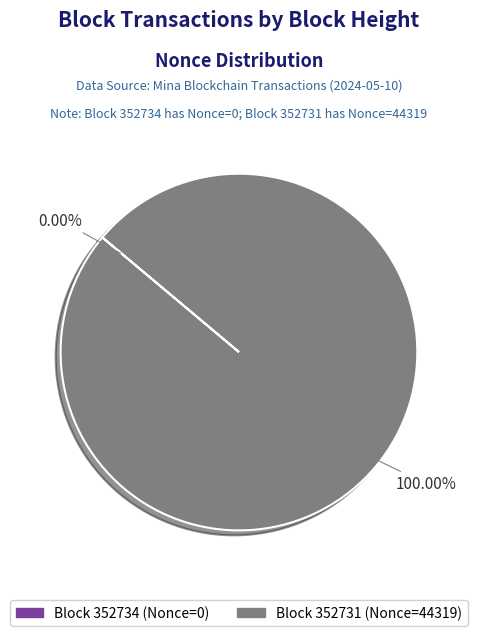

Is there any slice that represents more than half of the pie?

Yes